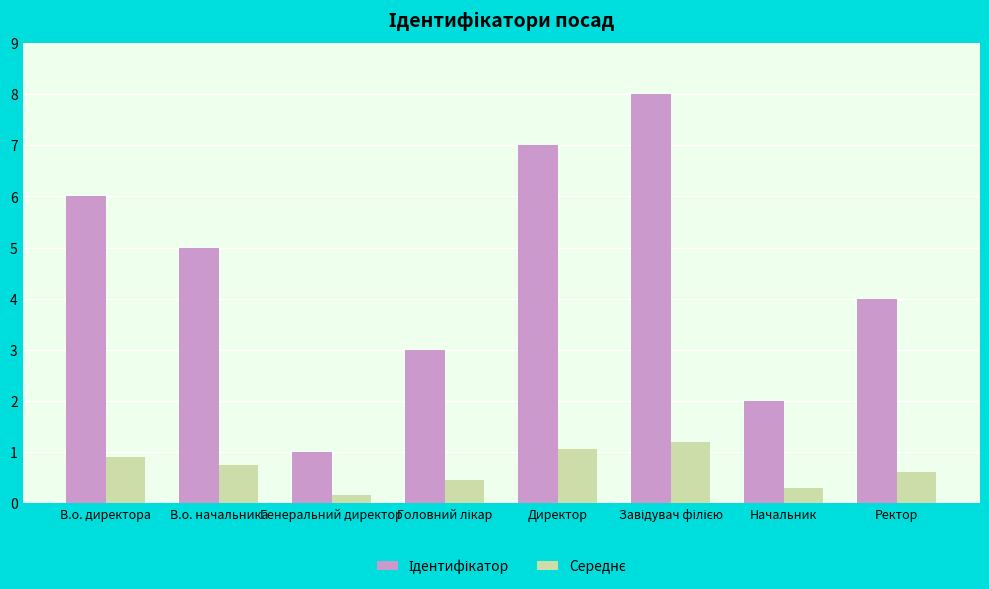

What is the maximum value shown in the chart?

8.0